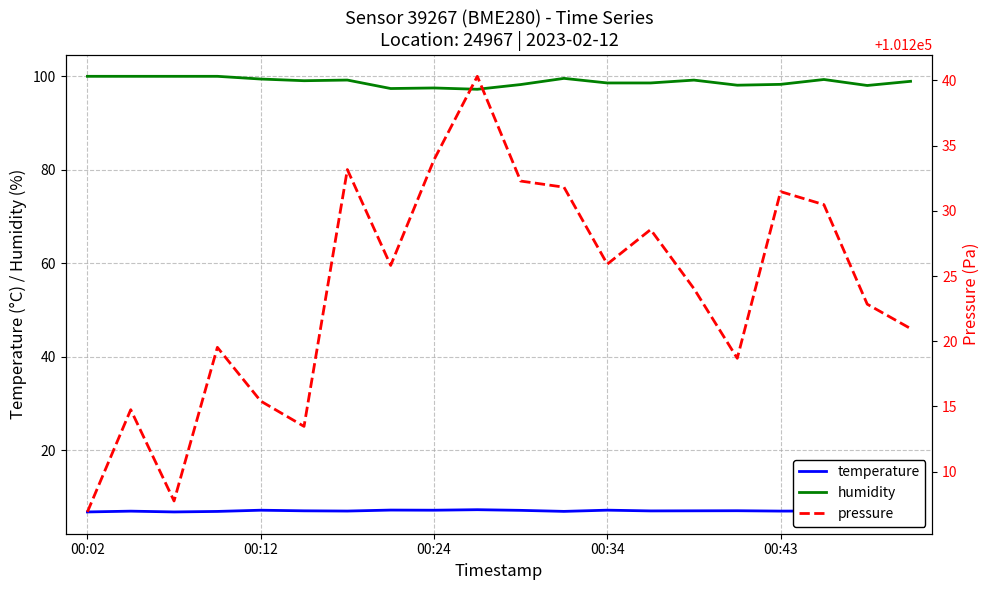

What are all the series names shown in the legend?

temperature, humidity, pressure